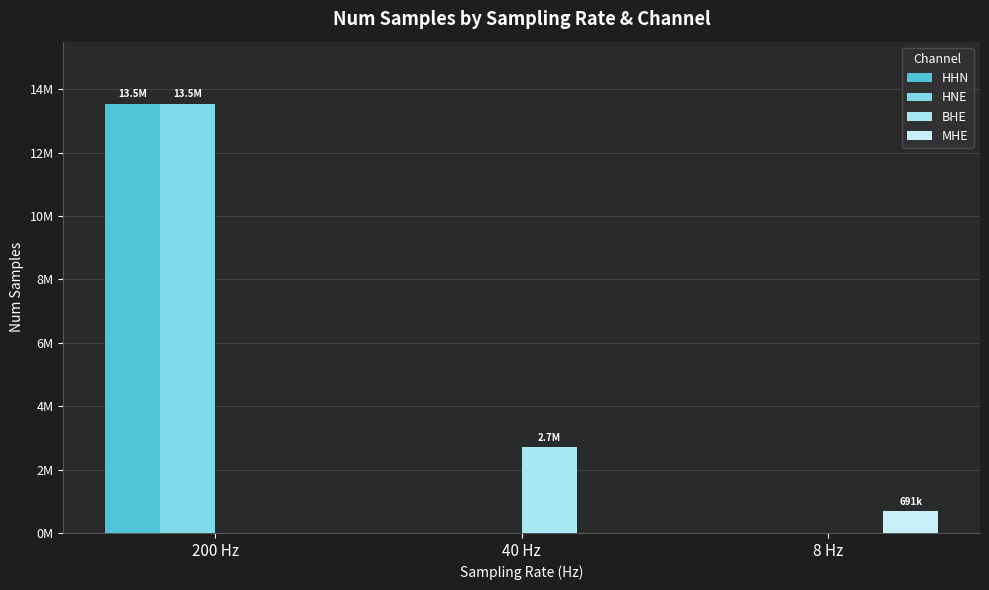

Reading right to left, list all the values displayed in this chart.

HHN: 0	0	13547729
HNE: 0	0	13546897
BHE: 0	2708855	0
MHE: 691200	0	0